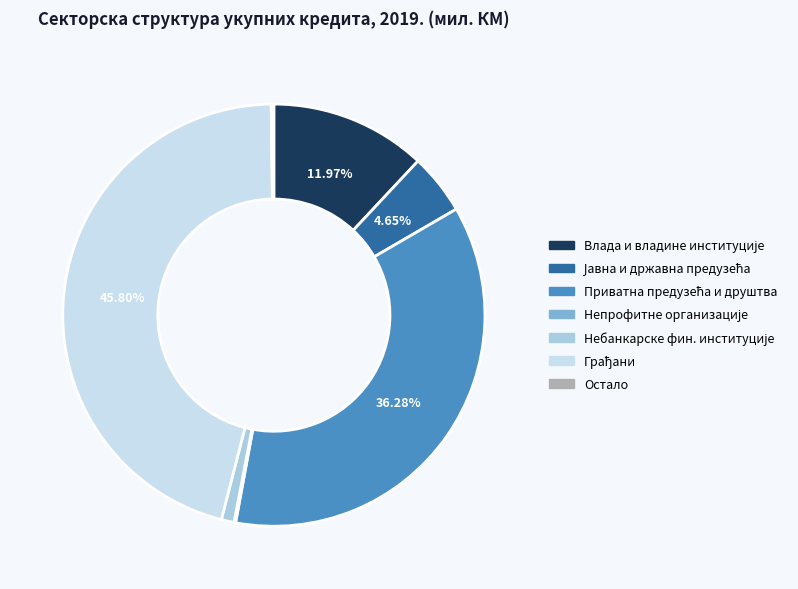

Is there a majority slice in this chart?

No